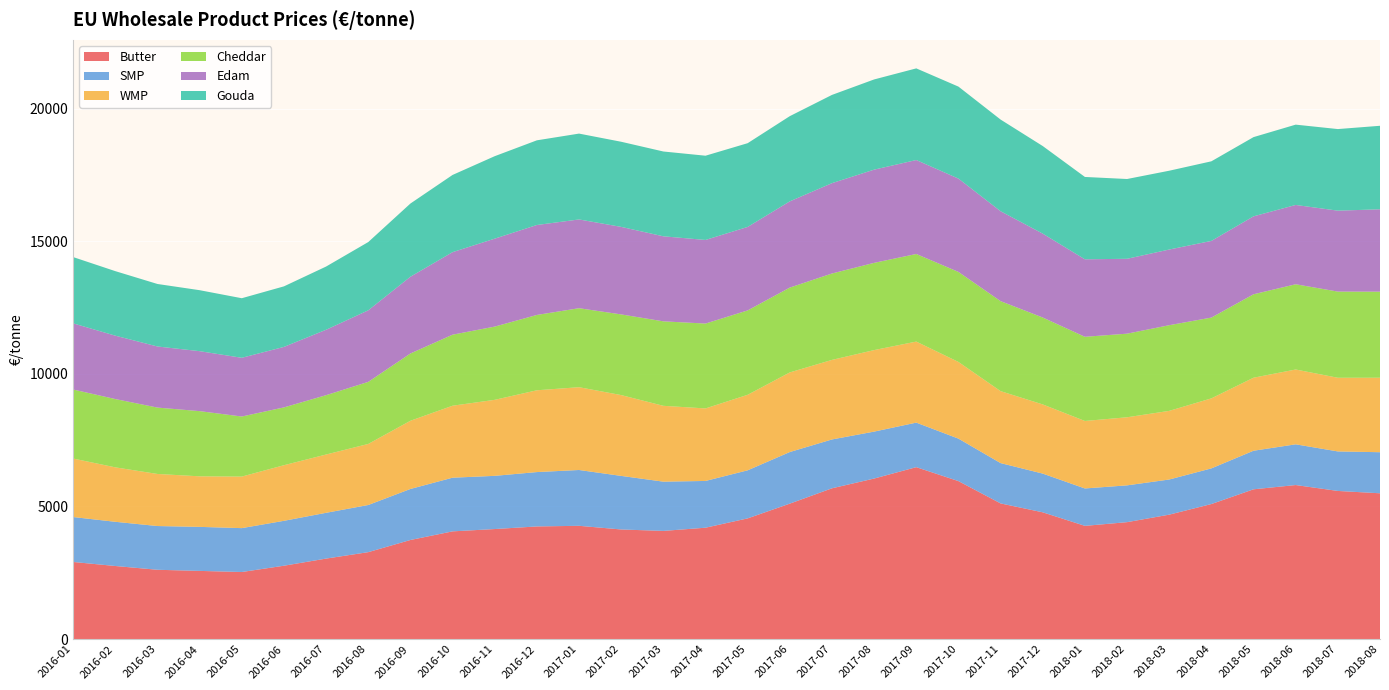

Reading left to right, transcribe all the data shown in this chart.

Butter: 2907.5	2755.3	2613.1	2570.7	2528.9	2766.0	3034.8	3277.4	3736.3	4061.3	4148.9	4247.0	4271.0	4132.4	4078.6	4199.0	4550.7	5106.9	5685.3	6053.0	6482.1	5956.3	5115.1	4779.4	4268.9	4408.5	4691.3	5091.4	5647.1	5808.0	5585.5	5497.2
SMP: 1694.0	1666.5	1649.1	1659.7	1654.5	1693.1	1726.3	1777.8	1923.5	2023.6	2005.7	2050.1	2104.2	2020.2	1857.1	1763.2	1812.6	1945.7	1841.6	1769.8	1679.5	1601.6	1520.3	1460.1	1410.0	1387.6	1325.3	1344.5	1454.5	1535.2	1489.9	1548.7
WMP: 2206.0	2053.3	1963.5	1906.3	1943.6	2096.4	2198.2	2302.3	2571.7	2714.1	2866.5	3084.2	3121.9	3047.5	2859.5	2734.3	2847.5	3002.5	2999.8	3073.9	3055.7	2891.6	2713.5	2608.2	2545.1	2566.9	2588.2	2640.2	2753.6	2821.4	2777.7	2808.5
Cheddar: 2602.1	2575.2	2502.9	2458.0	2265.0	2180.2	2237.1	2340.5	2536.9	2678.4	2761.2	2840.2	2978.8	3041.5	3185.2	3200.1	3182.1	3198.6	3257.8	3289.0	3303.0	3394.6	3393.3	3277.0	3173.6	3152.3	3230.3	3046.1	3145.7	3214.0	3249.3	3244.9
Edam: 2494.8	2389.7	2303.4	2261.1	2213.9	2281.0	2466.4	2697.3	2894.0	3111.4	3315.8	3391.6	3346.4	3300.2	3206.2	3152.4	3147.2	3251.0	3406.2	3514.6	3542.2	3518.8	3389.7	3162.9	2921.8	2823.6	2852.9	2890.6	2938.6	2989.8	3051.3	3105.9
Gouda: 2498.9	2433.0	2356.9	2299.0	2246.2	2282.5	2383.7	2574.3	2759.8	2911.6	3109.7	3192.7	3237.0	3209.9	3197.5	3176.4	3157.8	3212.9	3327.5	3400.7	3455.9	3468.3	3456.3	3302.1	3105.2	3008.0	2971.5	3001.3	2987.1	3028.6	3076.3	3148.8